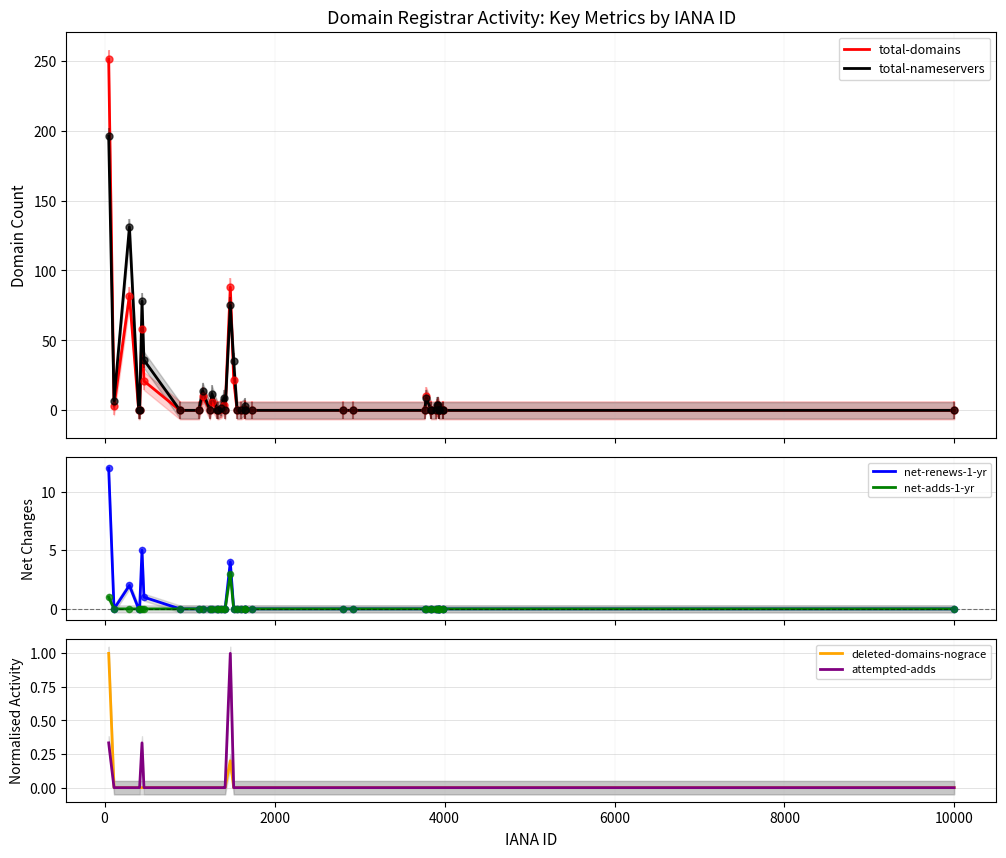

What are all the series names shown in the legend?

total-domains, total-nameservers, net-renews-1-yr, net-adds-1-yr, deleted-domains-nograce, attempted-adds